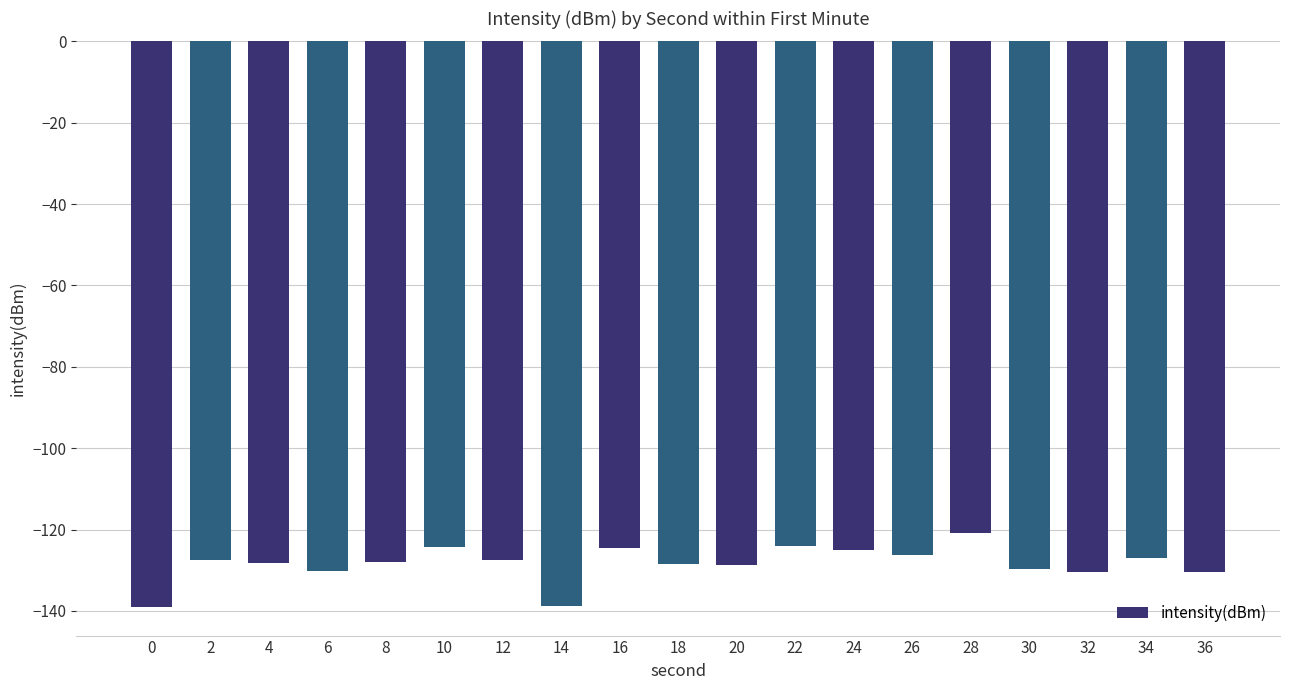

What is the sum of all values?

-2438.9